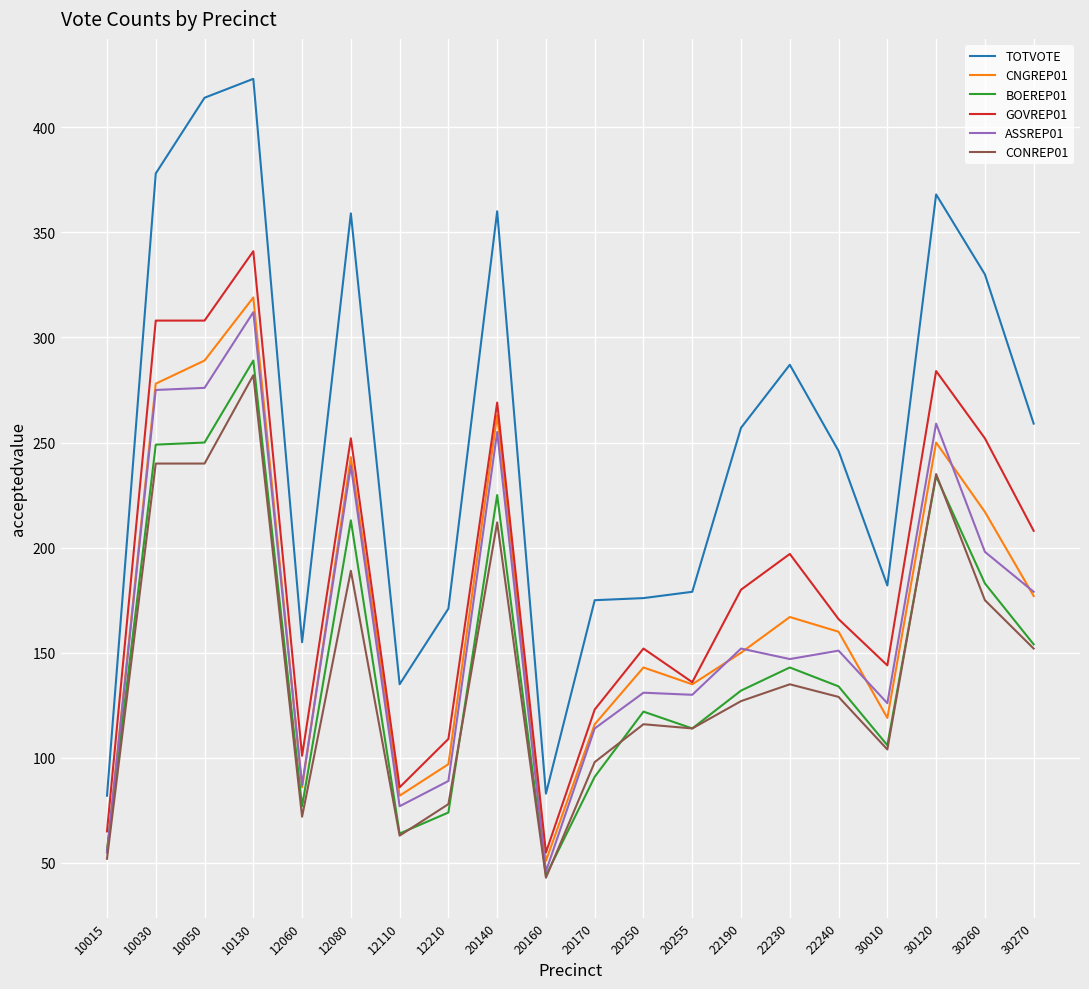

At which category is the sum across all series the highest?

10130